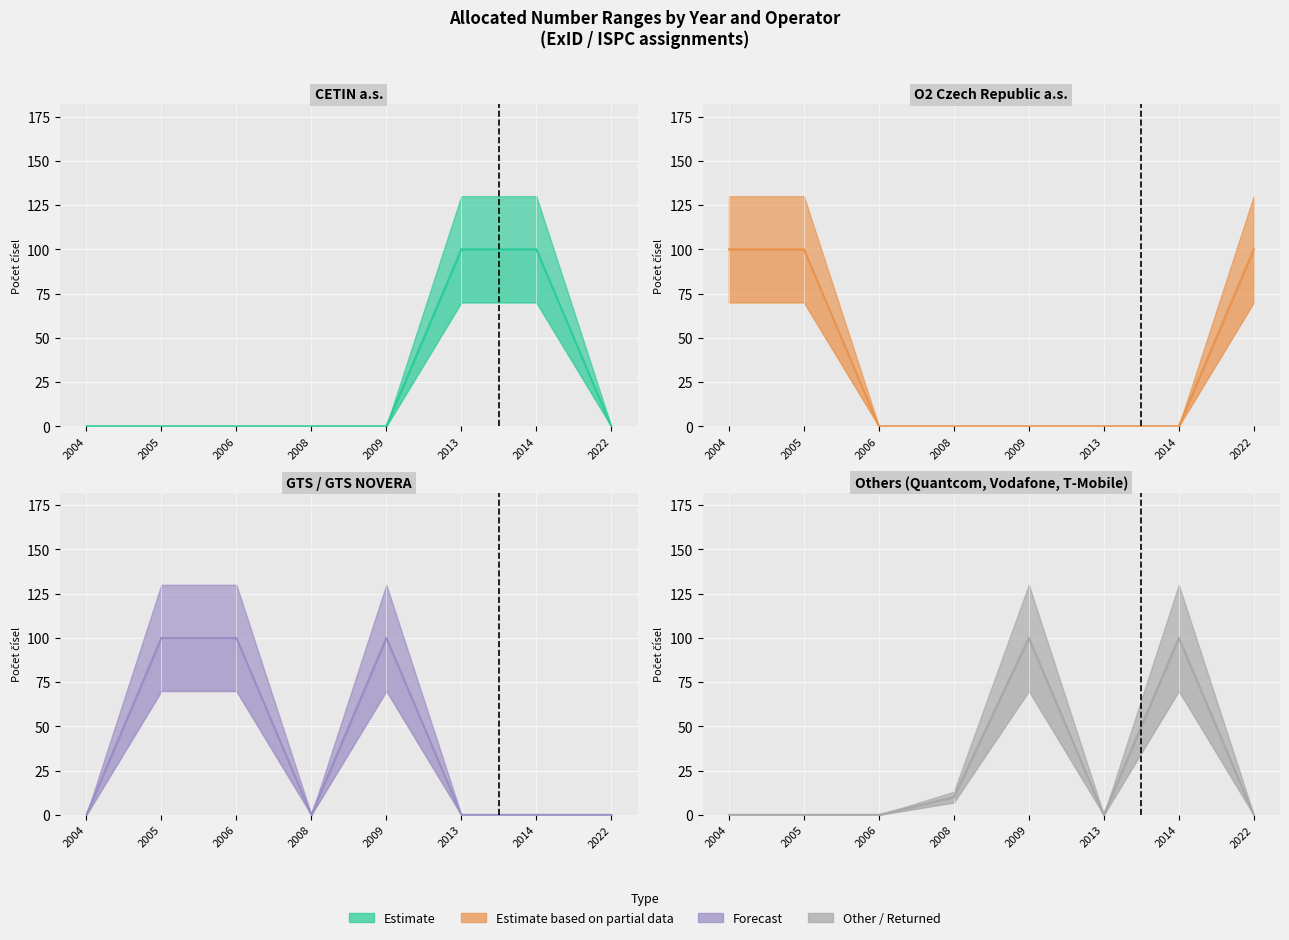

True or false: O2 Czech Republic a.s. and CETIN a.s. intersect in this chart.

True